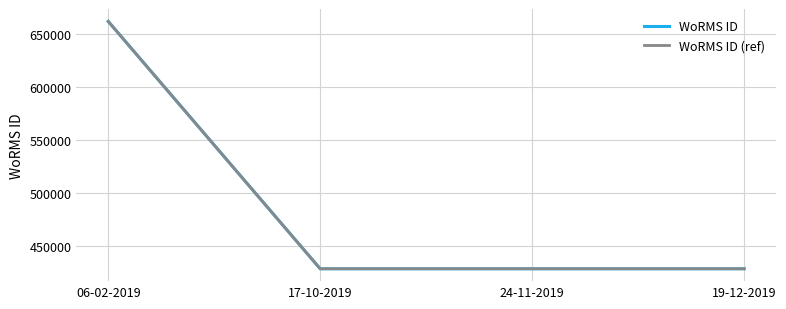

True or false: WoRMS ID (ref) and WoRMS ID intersect in this chart.

False